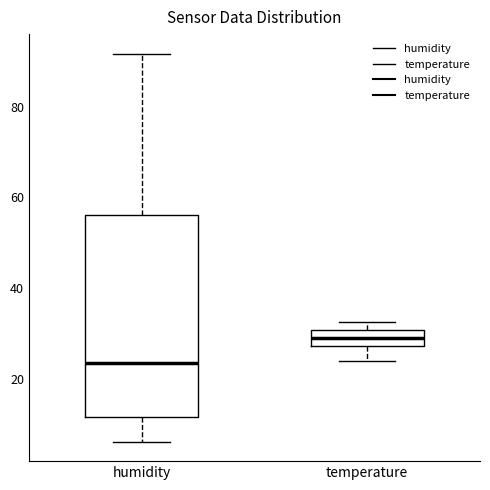

Which box's median line is the lowest?

humidity